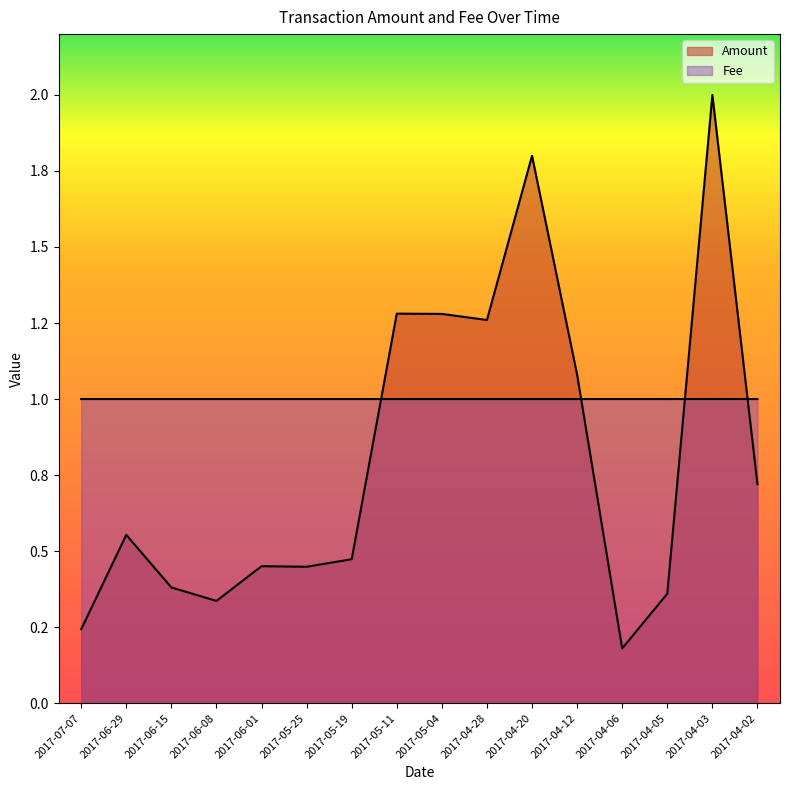

What is the label of the 2nd point from the left?

2017-06-29